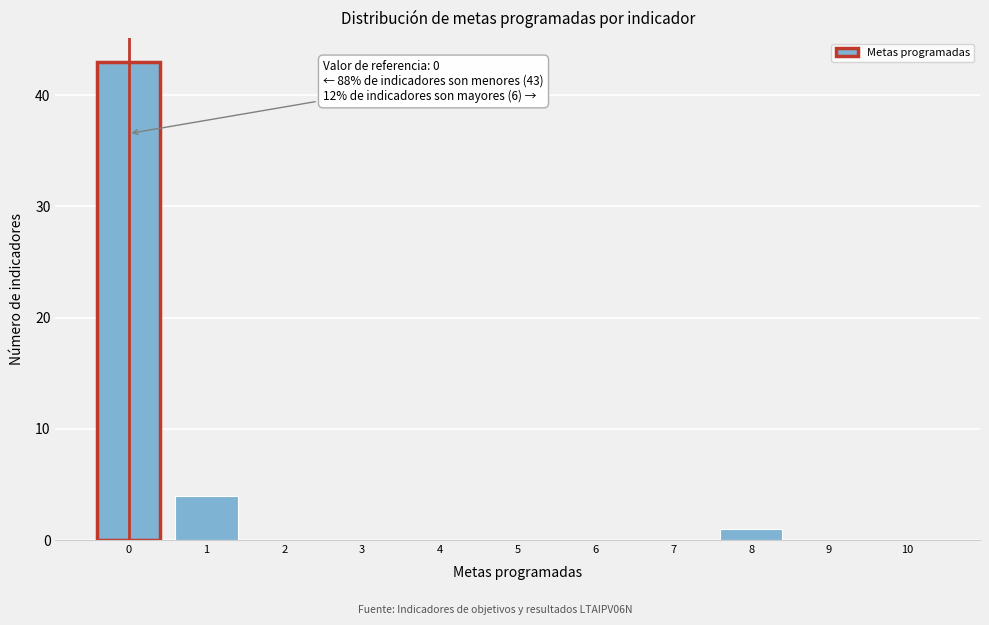

Reading right to left, what are all the values shown in this chart?

10=0	9=0	8=1	7=0	6=0	5=0	4=0	3=0	2=0	1=4	0=43